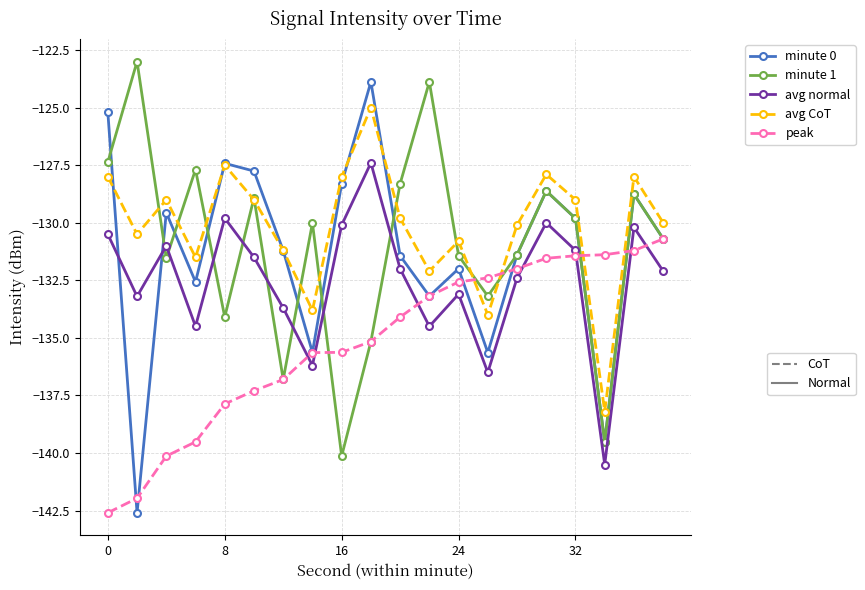

What is the minimum value shown in the chart?

-142.6